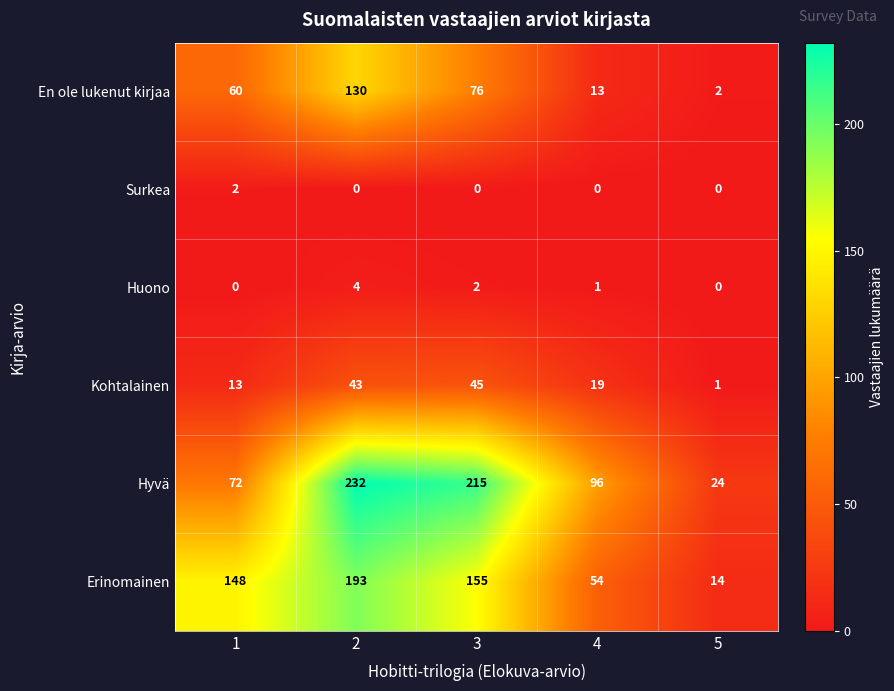

Which series has the largest total across all categories?

Hyvä